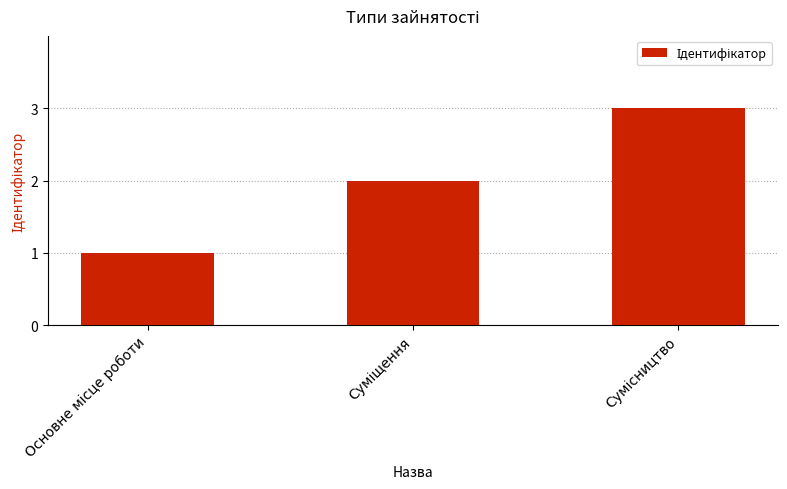

What is the maximum value shown in the chart?

3